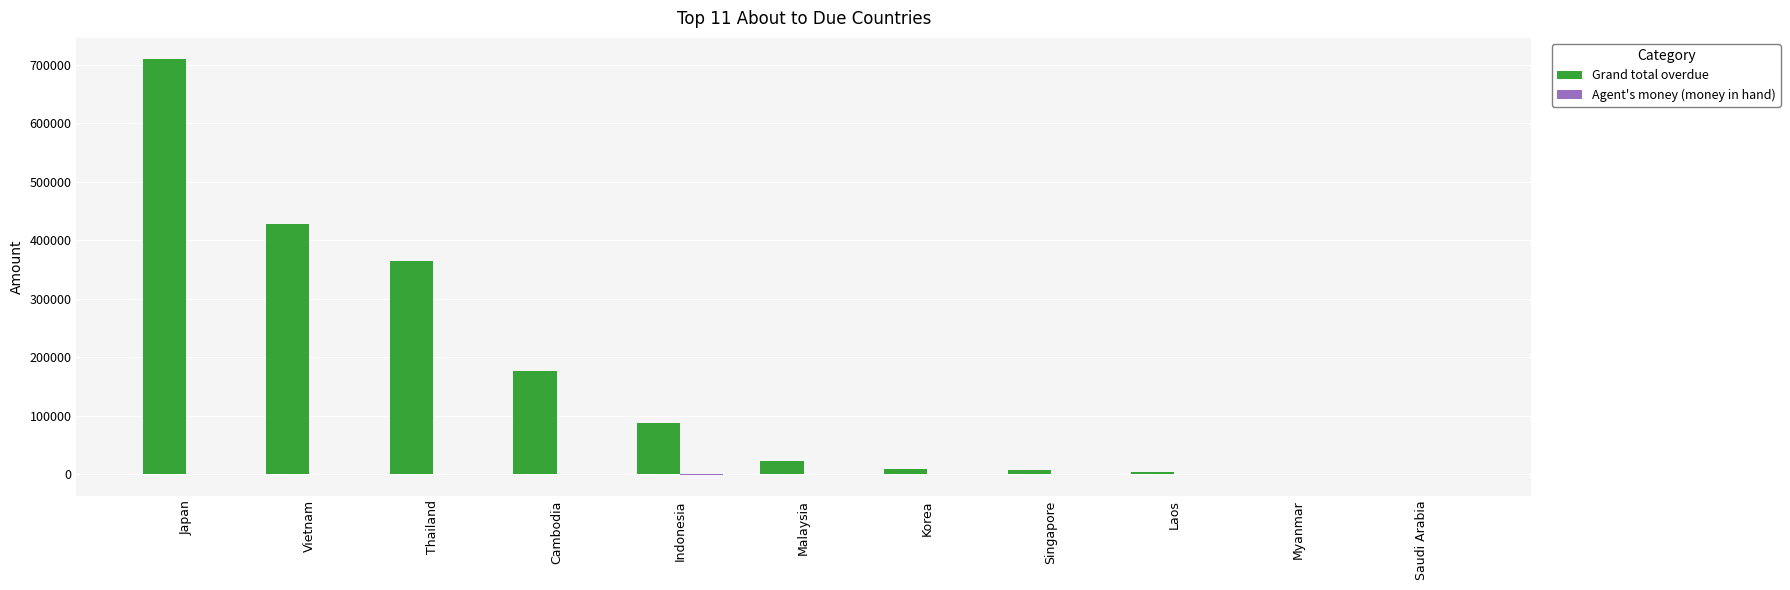

Which series has the widest spread of values?

Grand total overdue